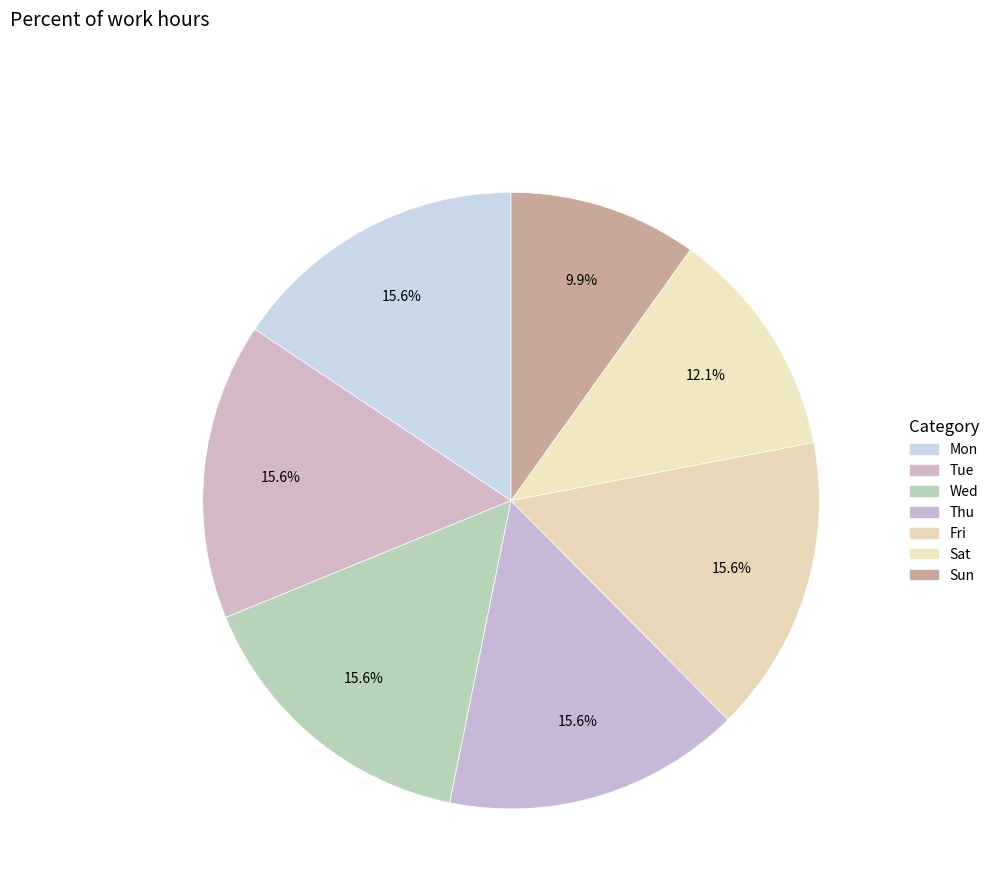

Does Fri represent more than half of the total?

No